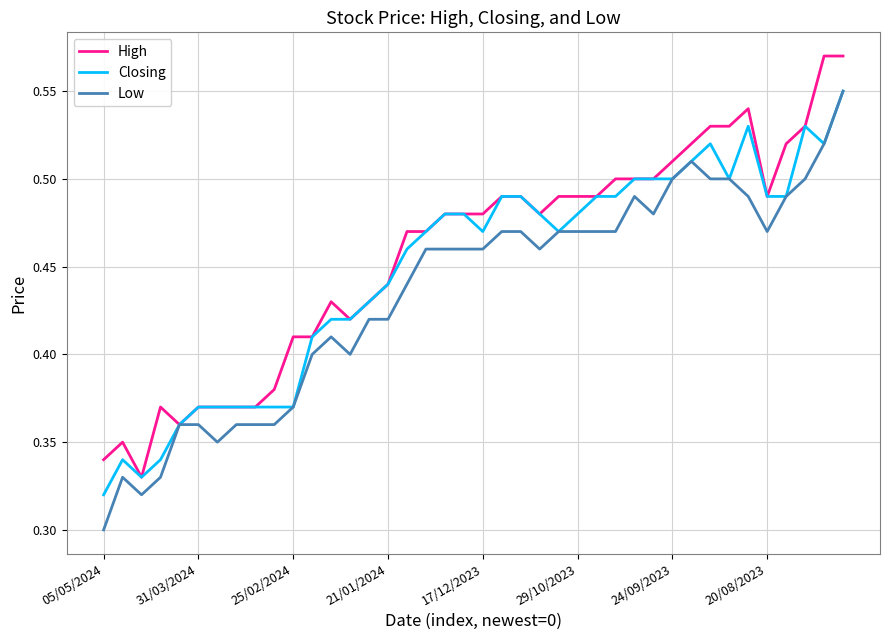

Count the Closing values in the range 0 to 1.

40